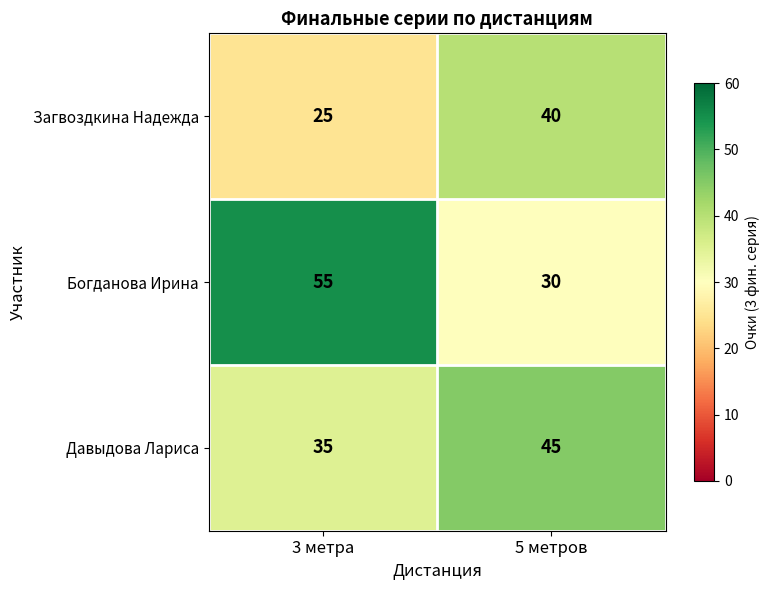

The Загвоздкина Надежда series shows 40 at 5 метров. True or false?

True